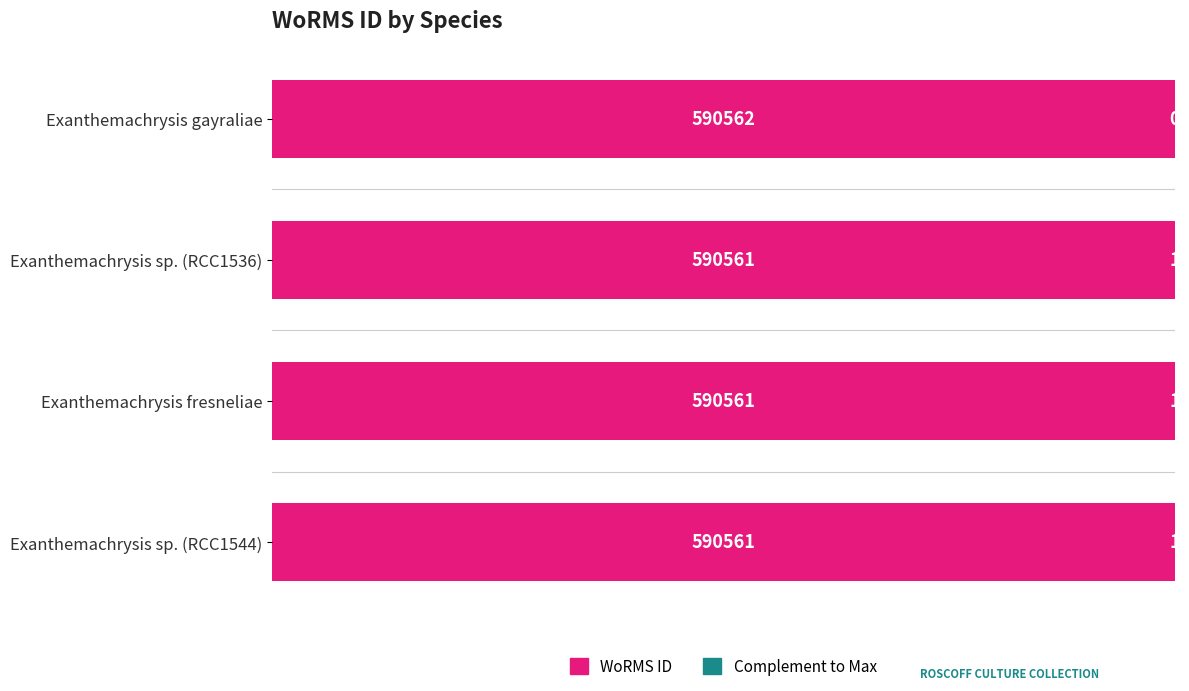

What is the approximate value of WoRMS ID at Exanthemachrysis fresneliae?

590561